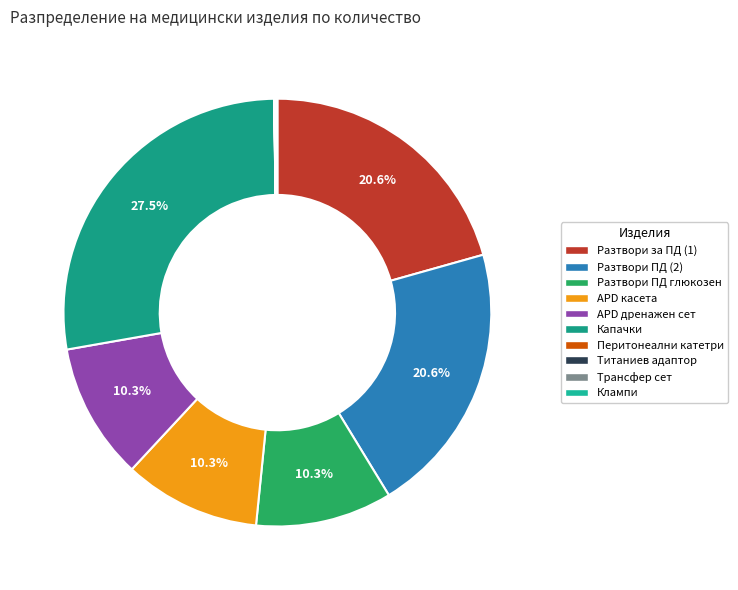

Is there any slice that represents more than half of the pie?

No